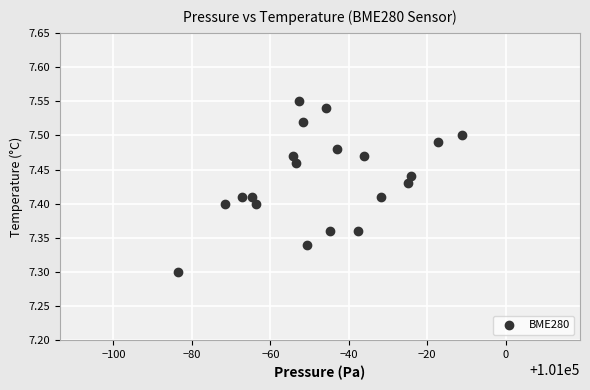

What is the range of X values (max minus min)?

72.5